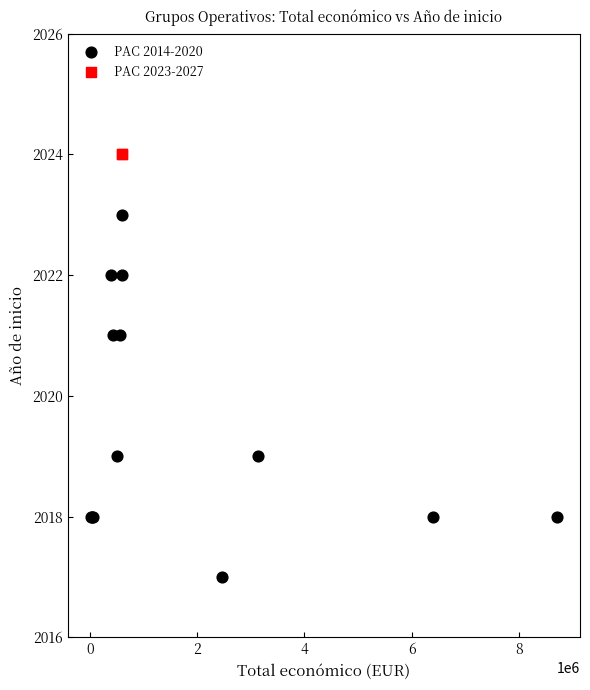

What are all the series names shown in the legend?

PAC 2014-2020, PAC 2023-2027